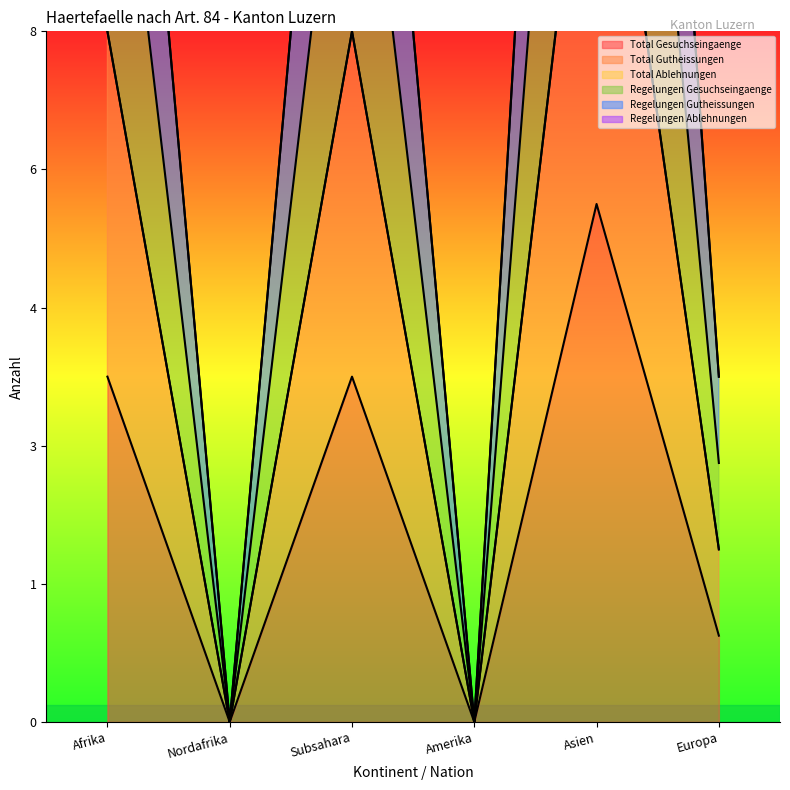

True or false: Regelungen Gesuchseingaenge has more than 2 points higher than both neighbors.

False